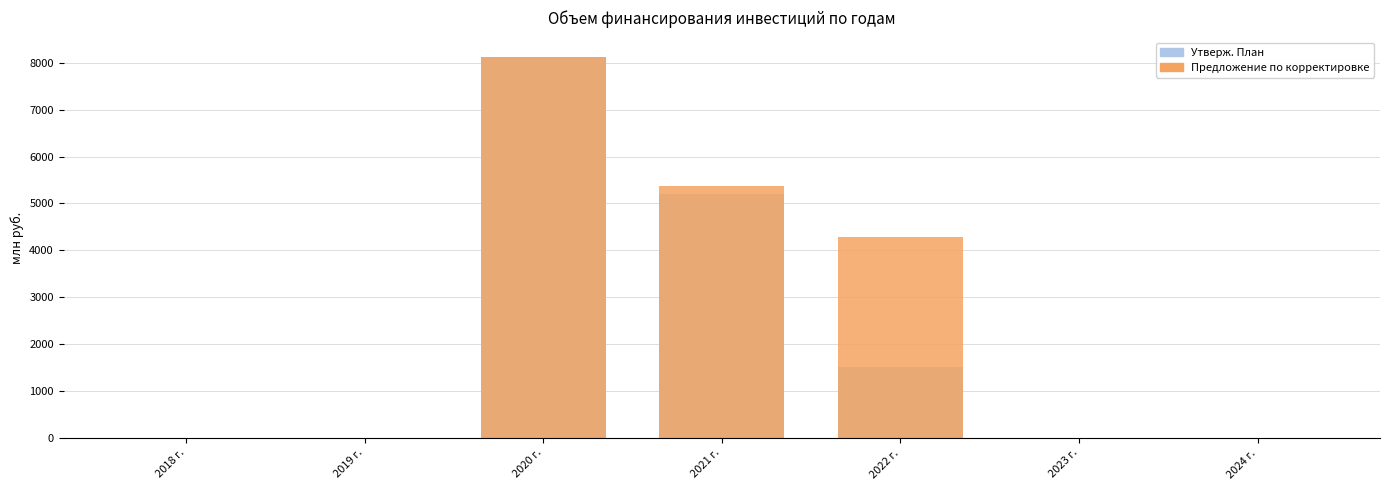

List the series in order of their overall mean, lowest first.

Утверж. План, Предложение по корректировке